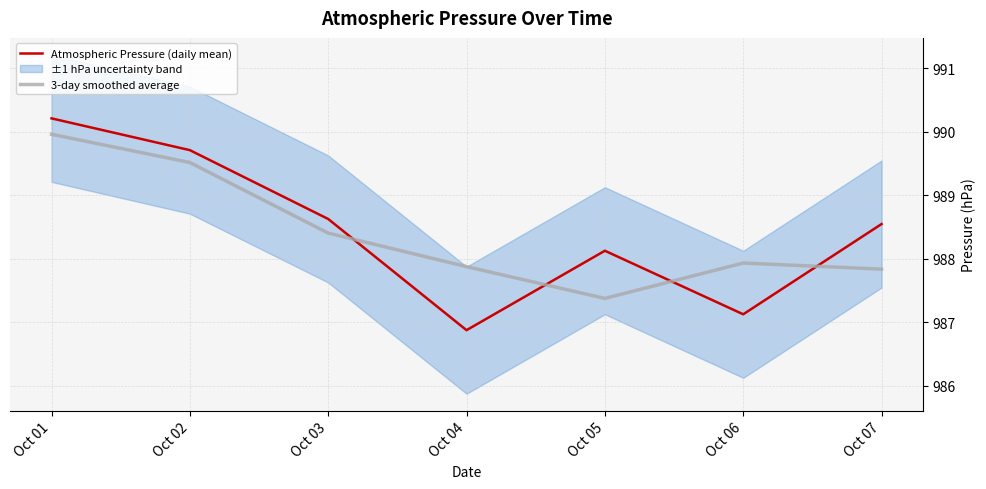

What is the average value of the Atmospheric Pressure (daily mean) series?

988.5